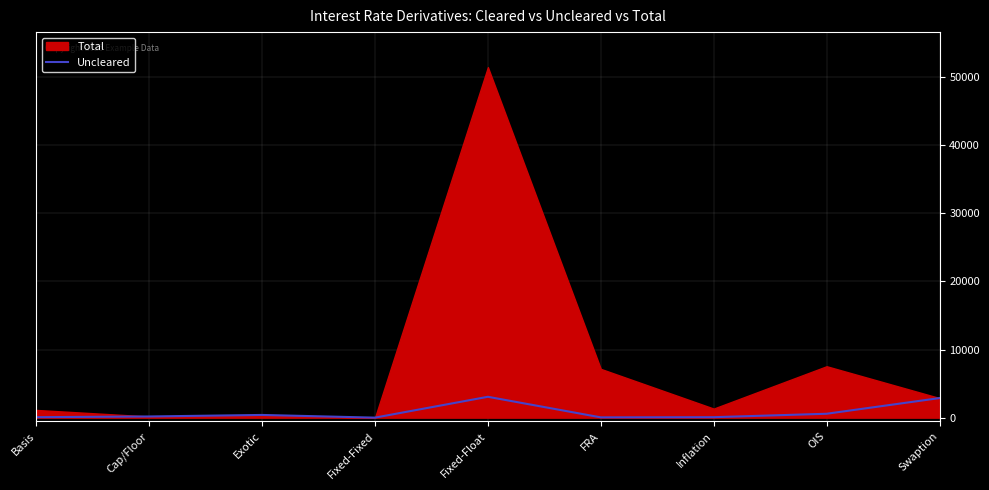

What is the maximum value for Uncleared?

3062